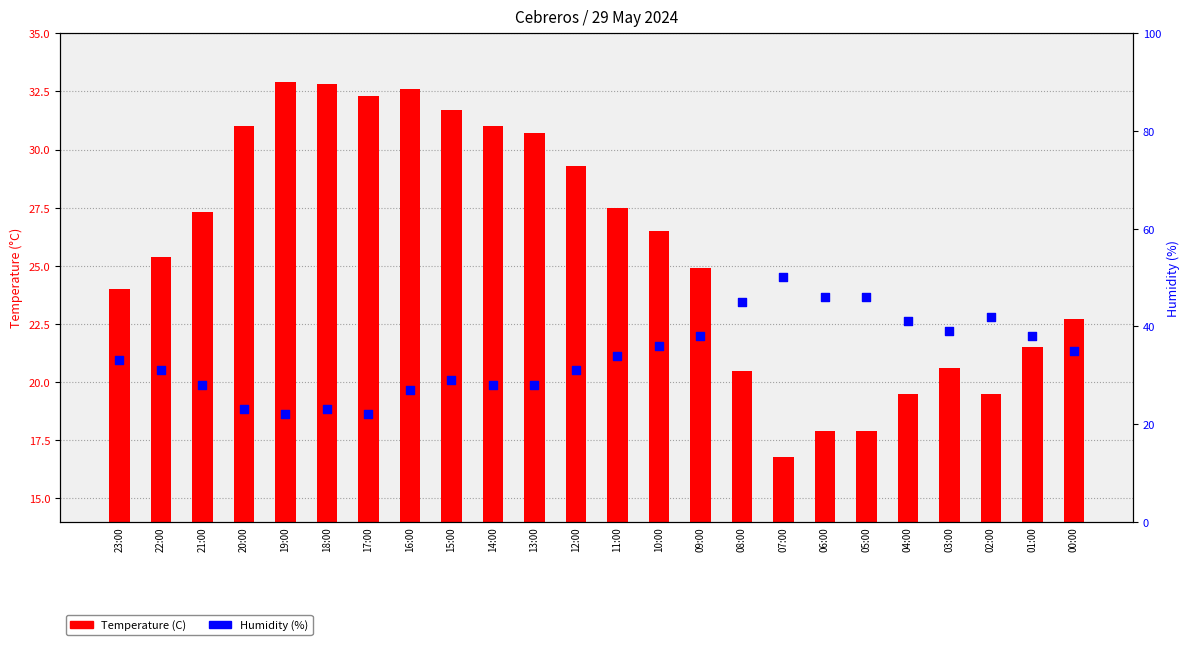

What is the change in value from 20:00 to 15:00?

+6